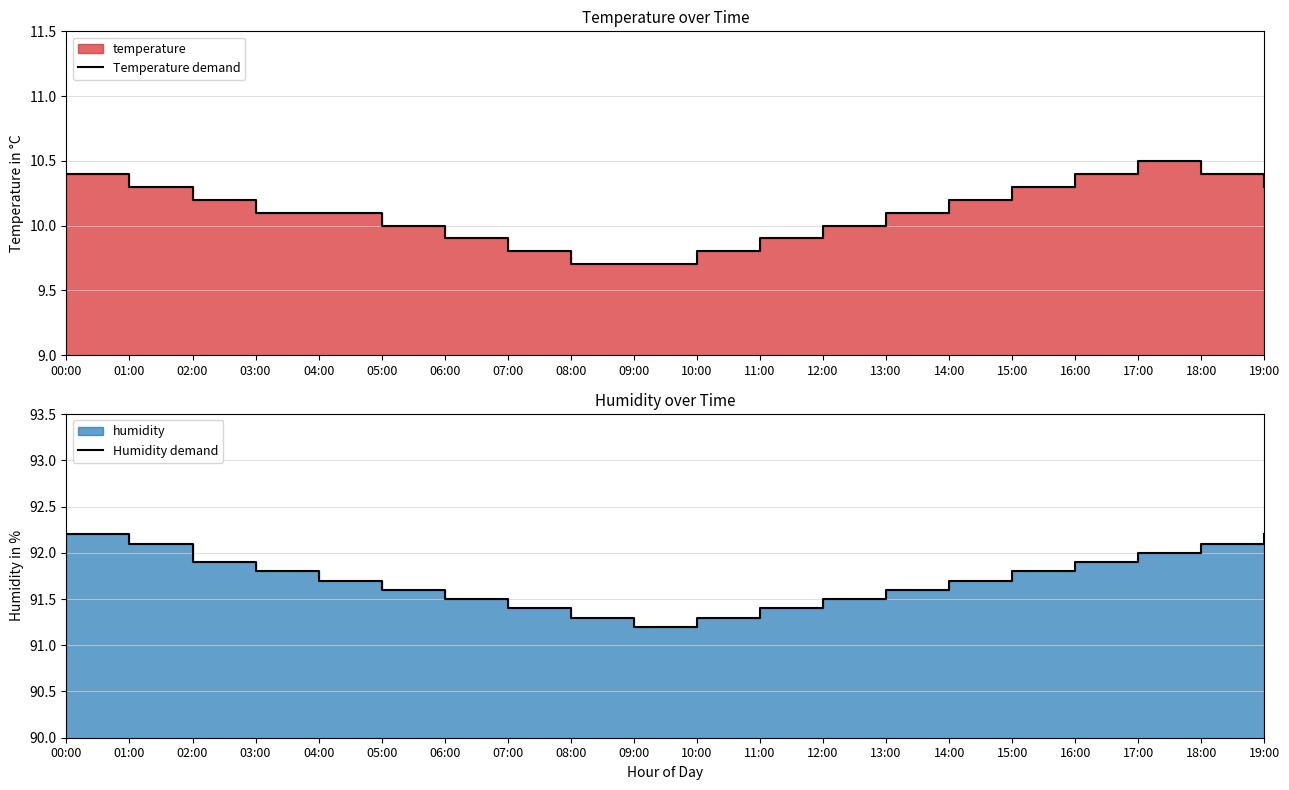

What is the difference between the highest and lowest values at 05:00?

81.6